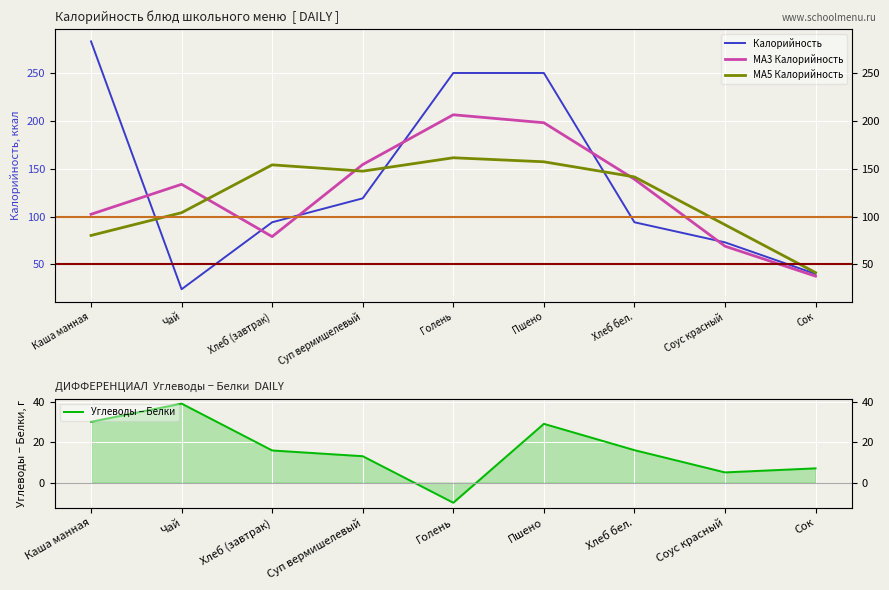

At which category does MA5 Калорийность reach its first local valley?

Суп вермишелевый